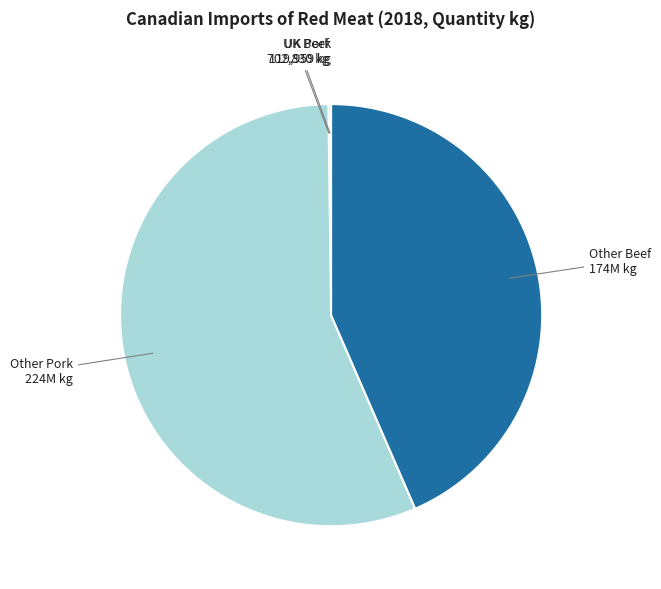

Which slice is the smallest?

UK Pork